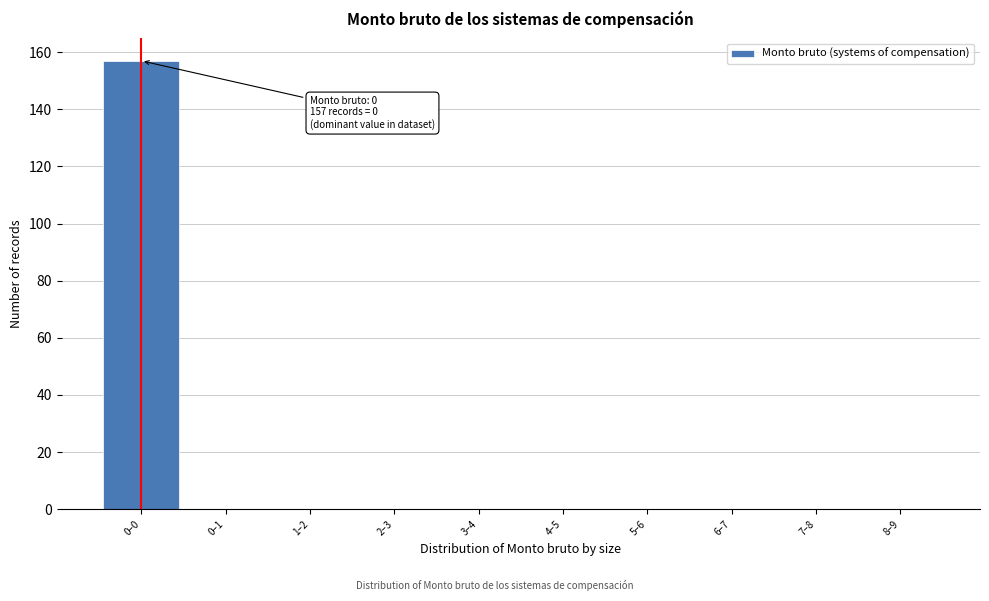

Reading left to right, extract all data points from this chart.

0–0=157	0–1=0	1–2=0	2–3=0	3–4=0	4–5=0	5–6=0	6–7=0	7–8=0	8–9=0